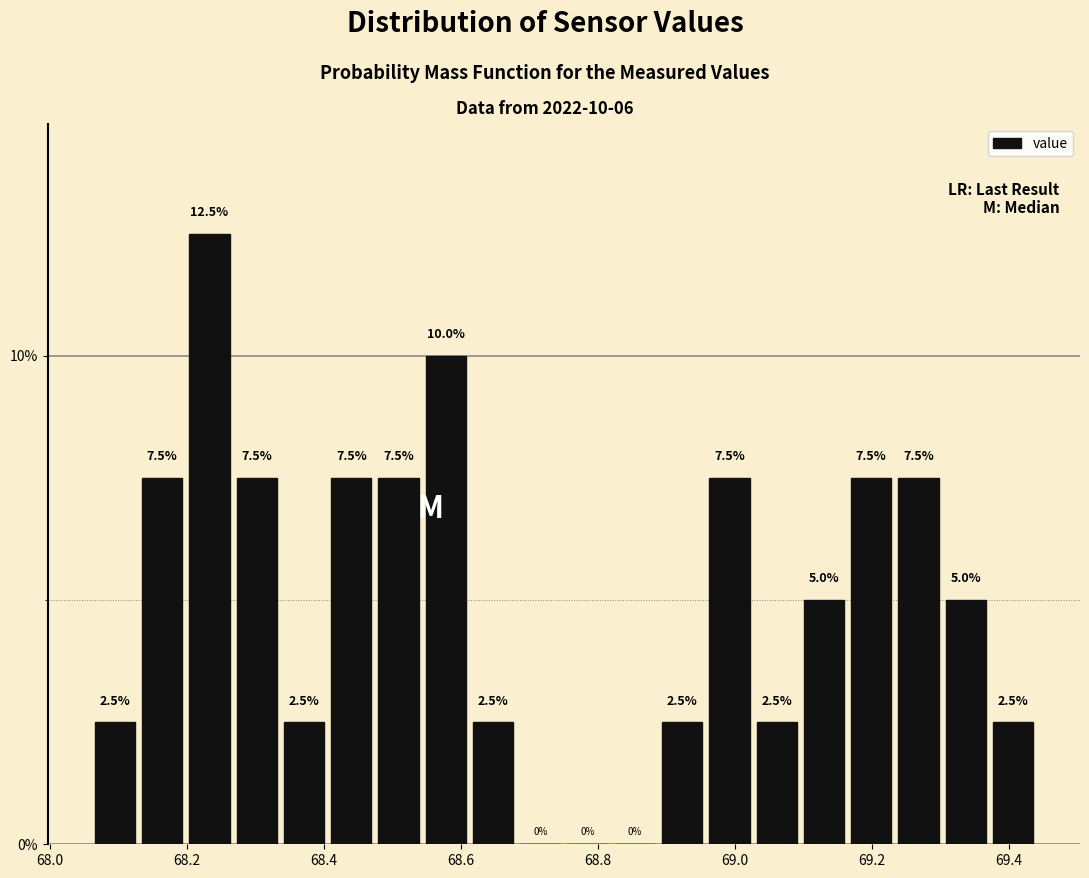

Around what value on the x-axis is the tallest bar? Give the approximate position of its centre, as read against the axis.

68.24